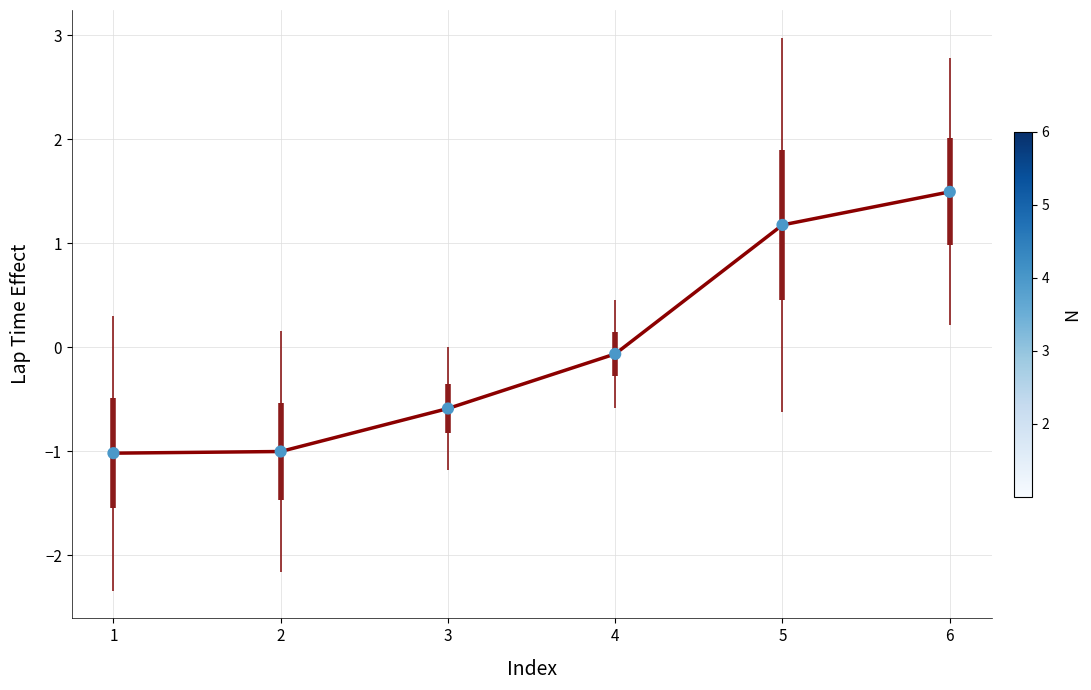

Is the value of Riders at 1 greater than the value of Mean Lap Time (normalized) at 1?

No